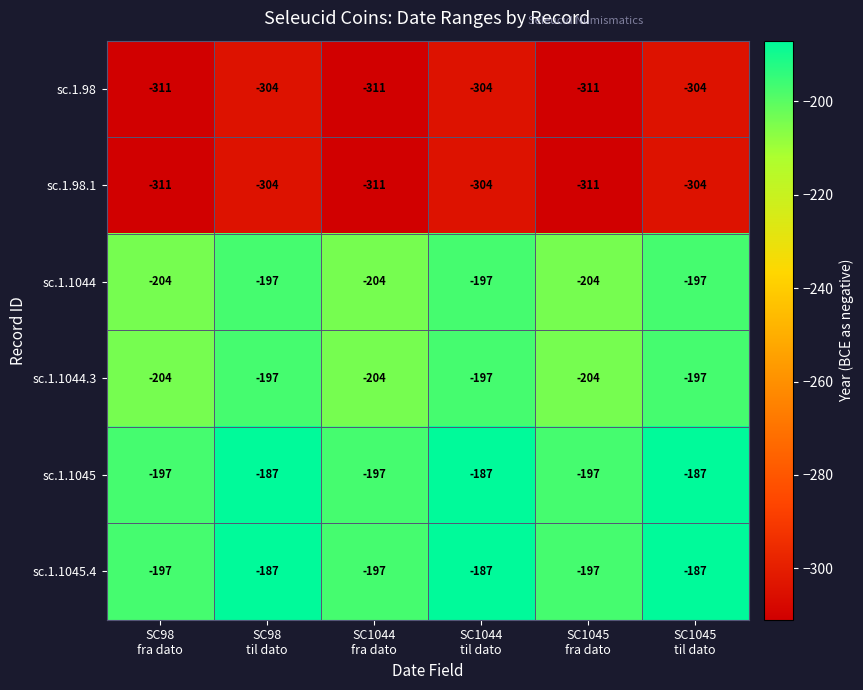

What is the sum of all sc.1.98.1 values?

-1845